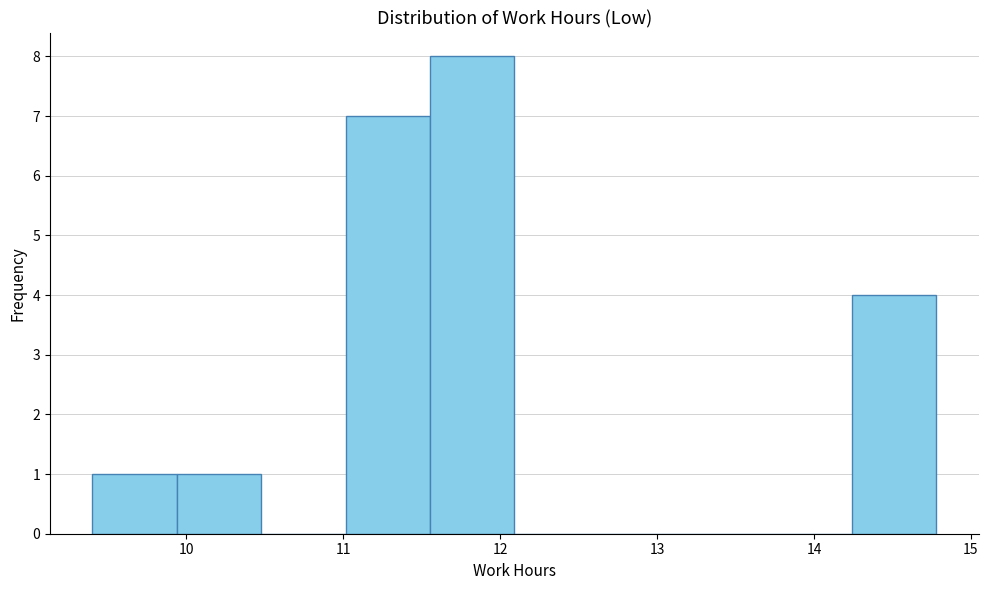

Reading left to right, transcribe this chart: for each bar, give the range it covers on the x-axis and its height. Neither the bar edges nor the heights are printed on the chart, so give them approximately, as read against the axes.

9.4 to 9.9: 1
9.9 to 10.5: 1
10.5 to 11.0: 0
11.0 to 11.6: 7
11.6 to 12.1: 8
12.1 to 12.6: 0
12.6 to 13.2: 0
13.2 to 13.7: 0
13.7 to 14.2: 0
14.2 to 14.8: 4